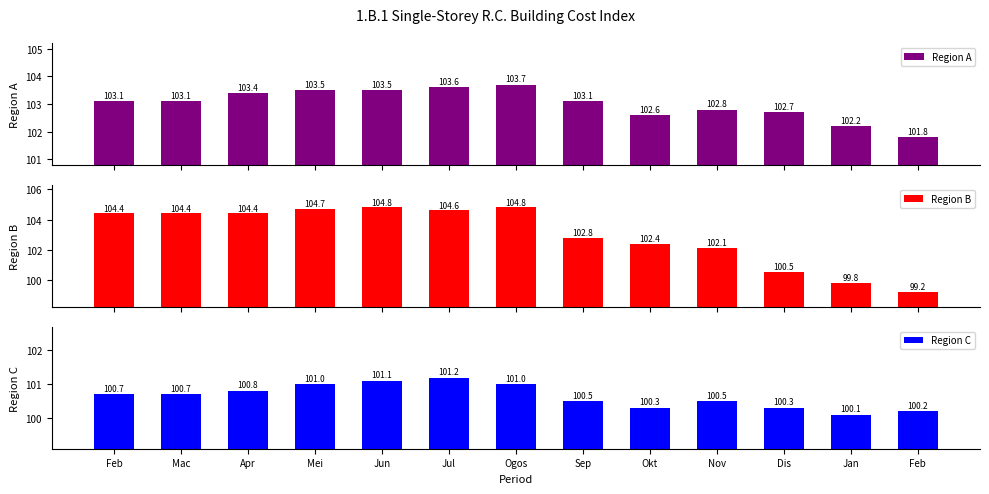

What is the average value of the Region A series?

103.0